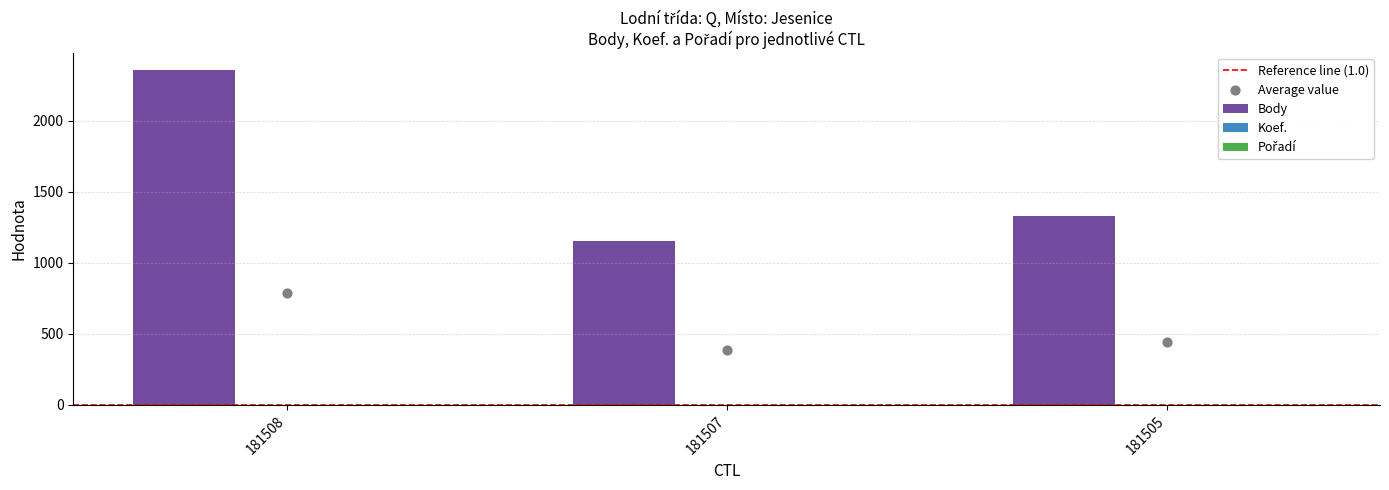

Is the value of Body at 181508 greater than the value of Koef. at 181508?

Yes